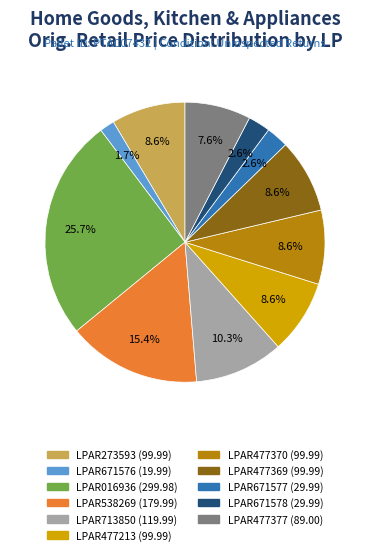

To the nearest percent, what portion does LPAR273593 represent?

9%